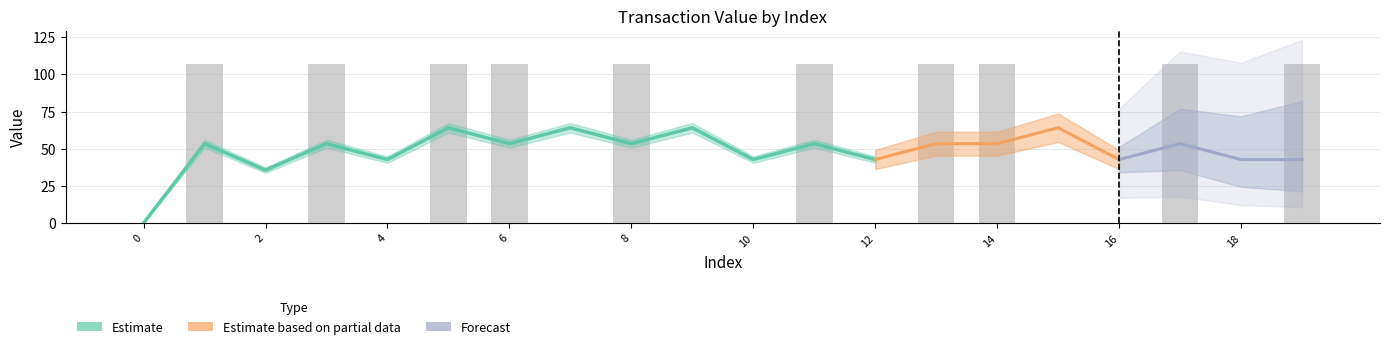

Between 8 and 13, which is larger?

8